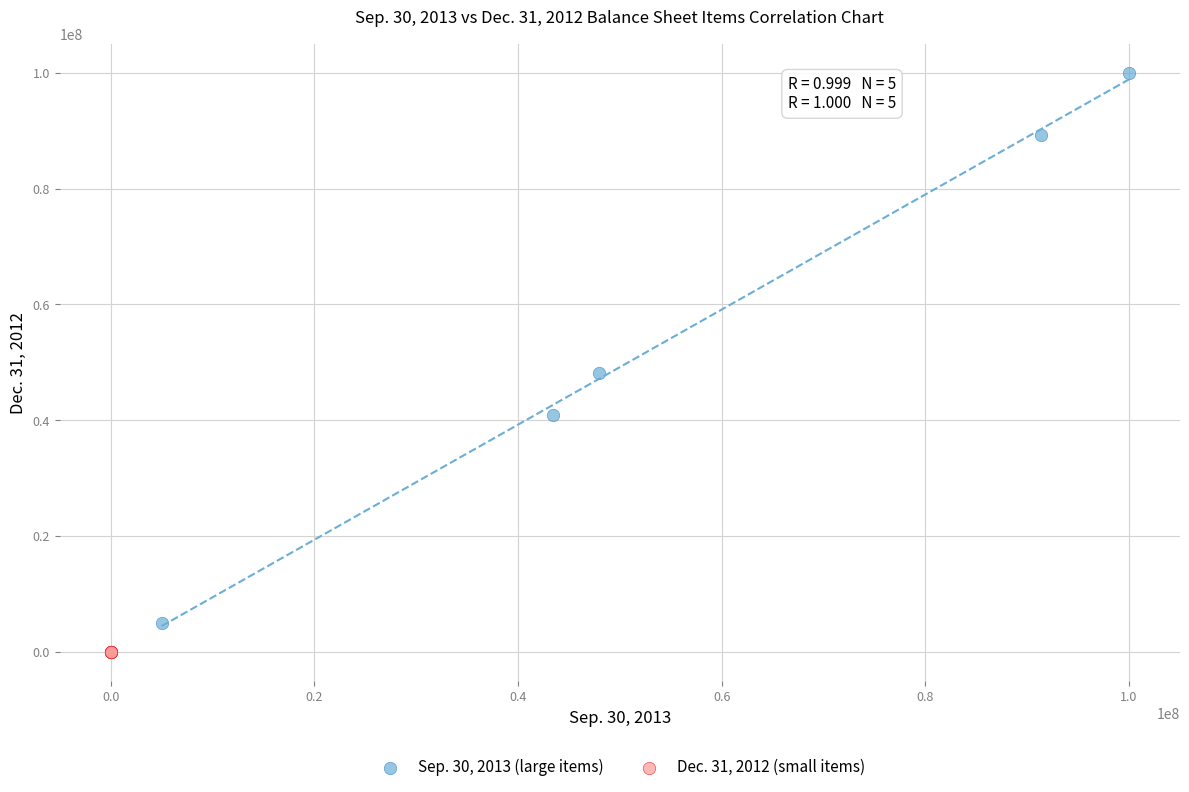

Which series has the largest Y range (max minus min)?

Sep. 30, 2013 (large items)